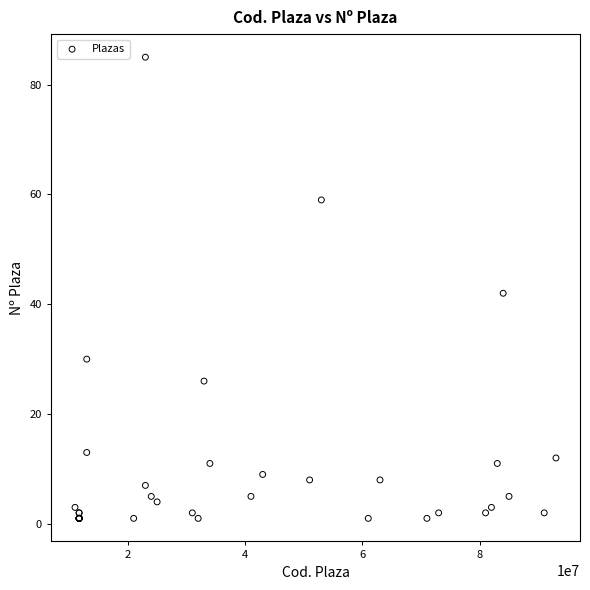

What Y value in the scatter plot is closest to 43?

42